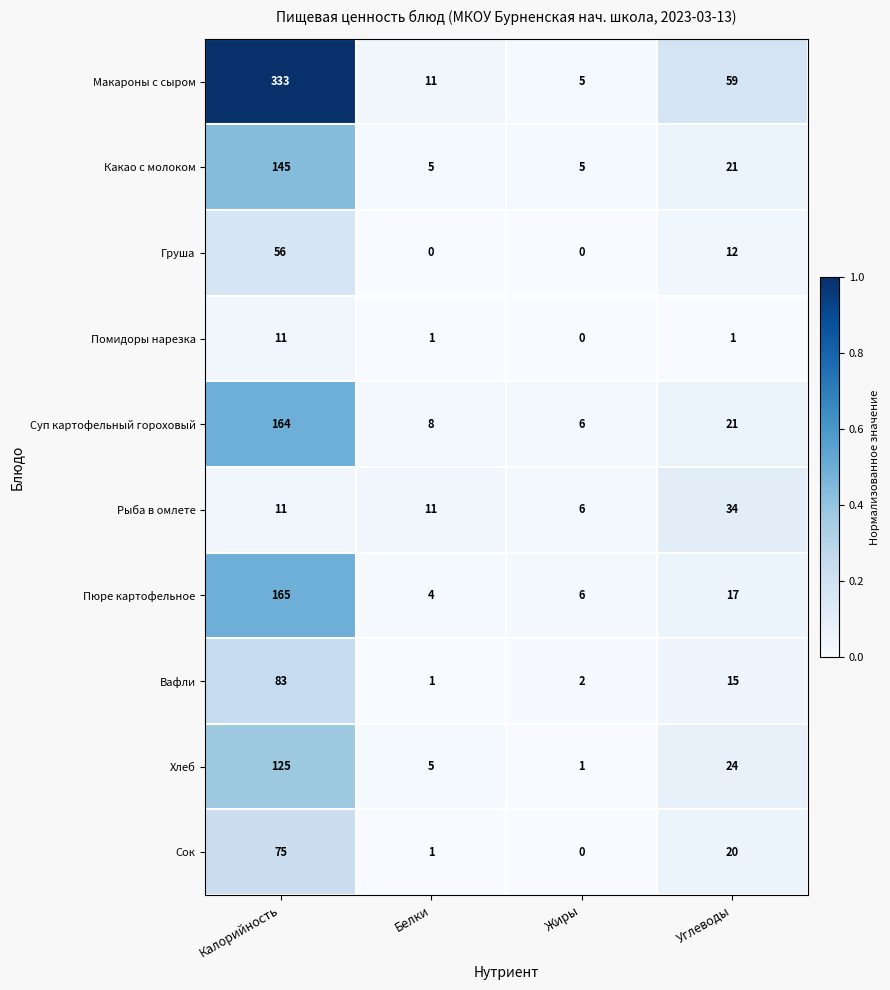

The Вафли series shows 83 at Калорийность. True or false?

True